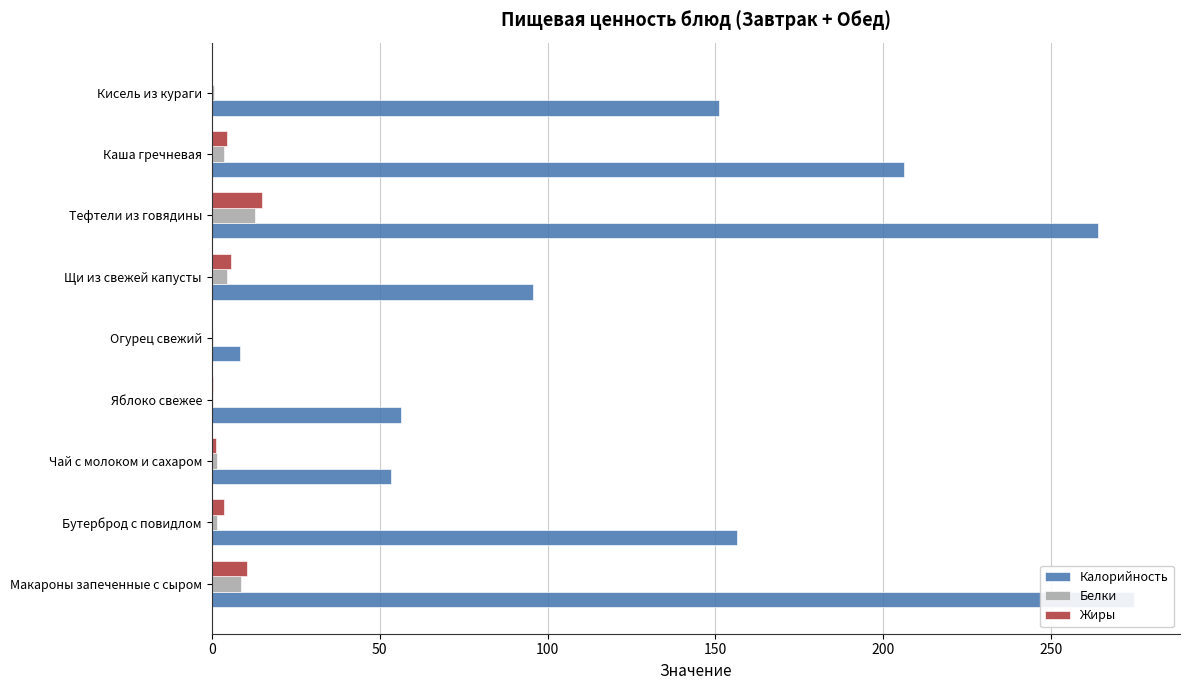

Are the bars grouped side by side (vs. stacked)?

Yes